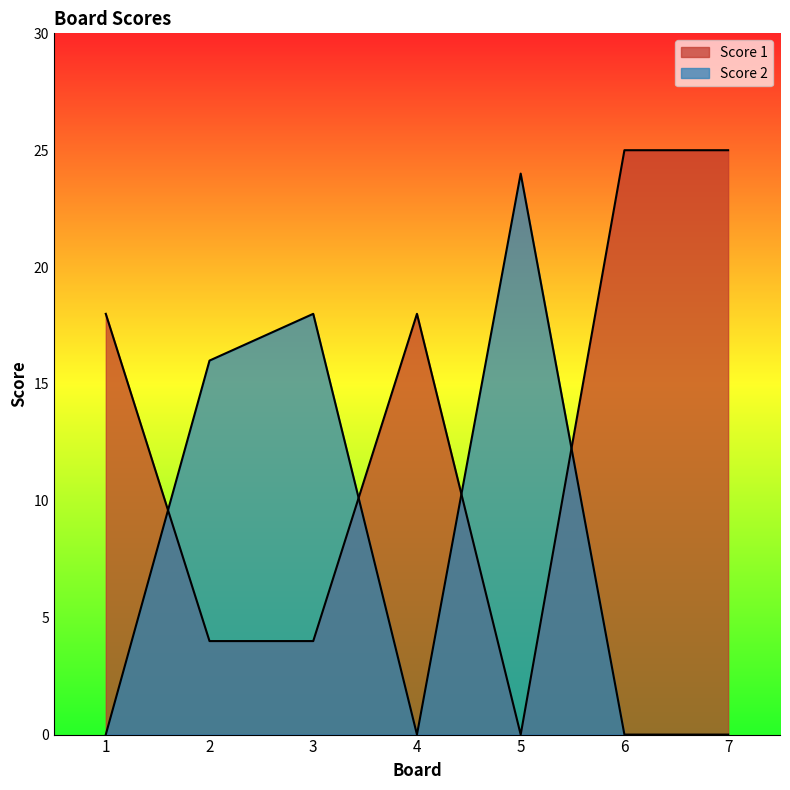

At which label does Score 1 first exceed 18?

6